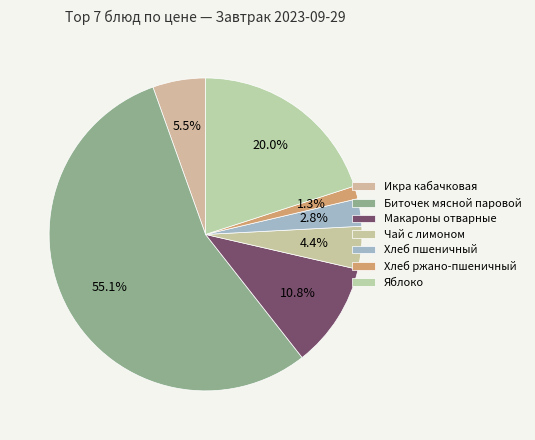

To the nearest percent, what is the difference between the Икра кабачковая and Макароны отварные slice percentages?

5%